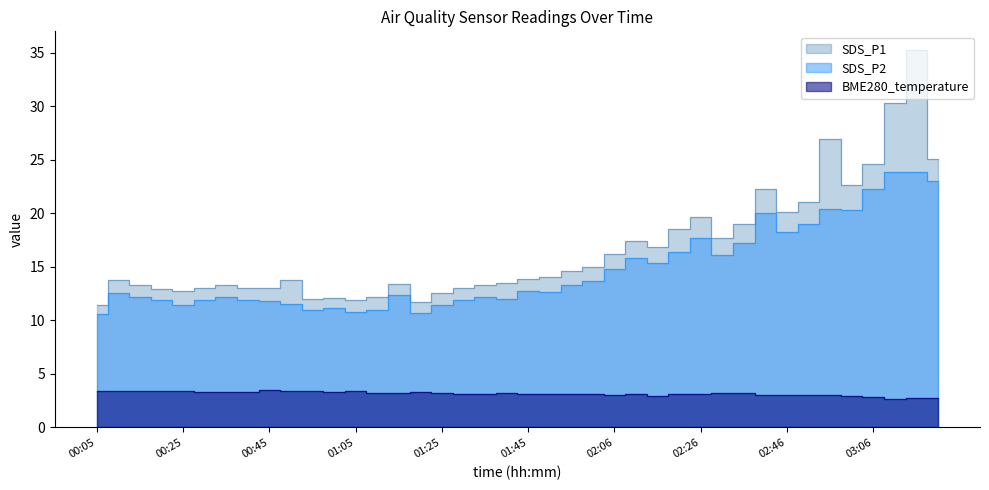

Where is SDS_P1 nearest to the value 23?

03:01